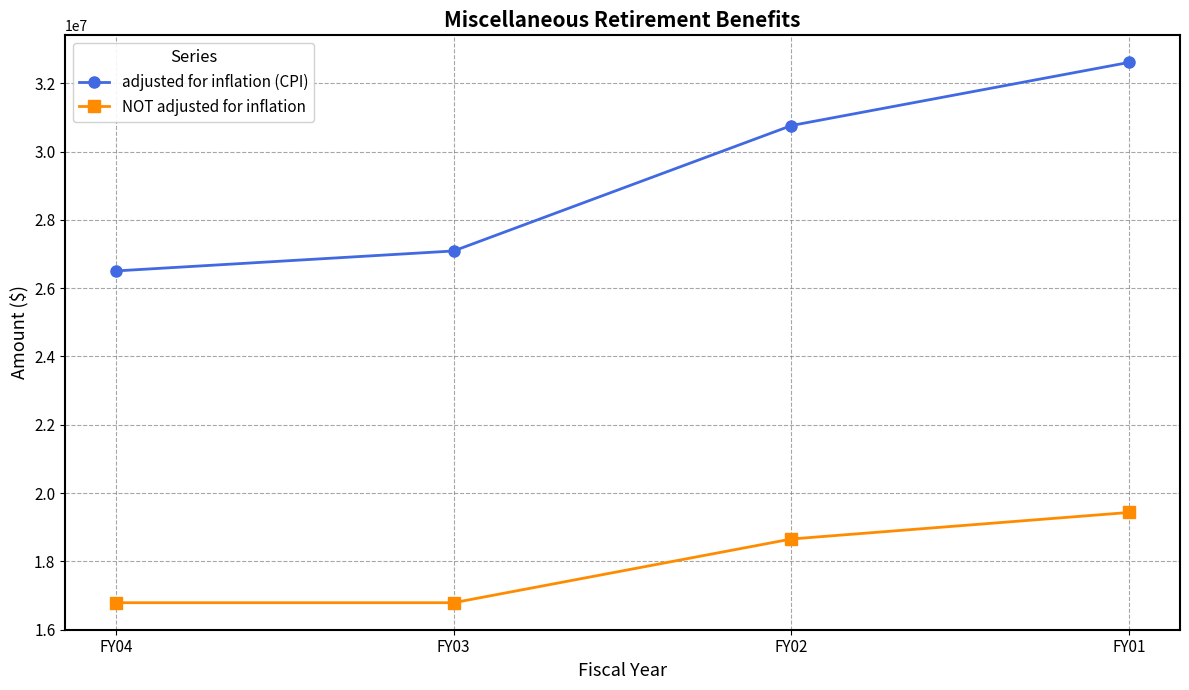

The value of adjusted for inflation (CPI) at FY03 is 27089120. True or false?

True